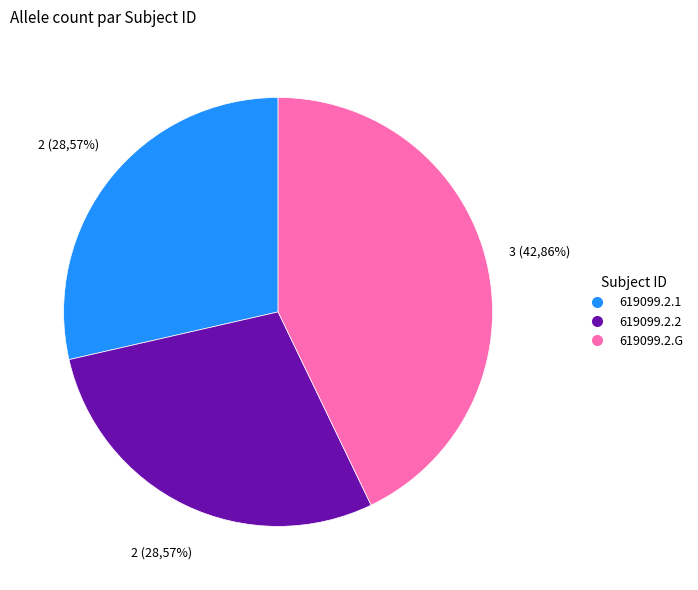

Does 619099.2.2 account for over 50% of the chart?

No